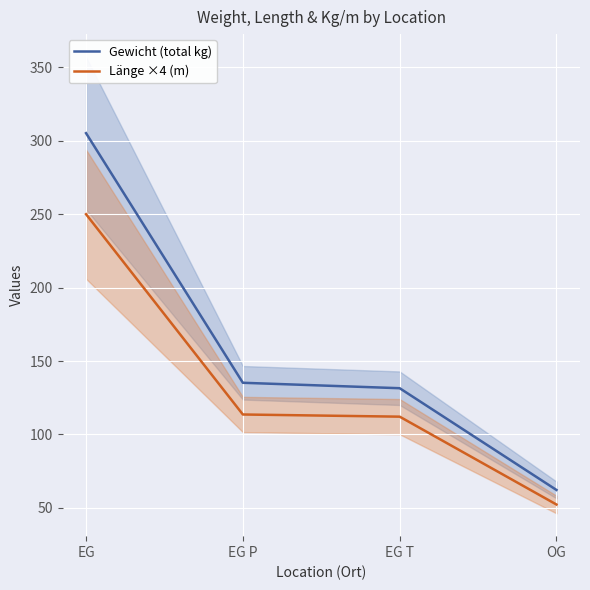

What is the maximum value for Länge ×4 (m)?

250.0